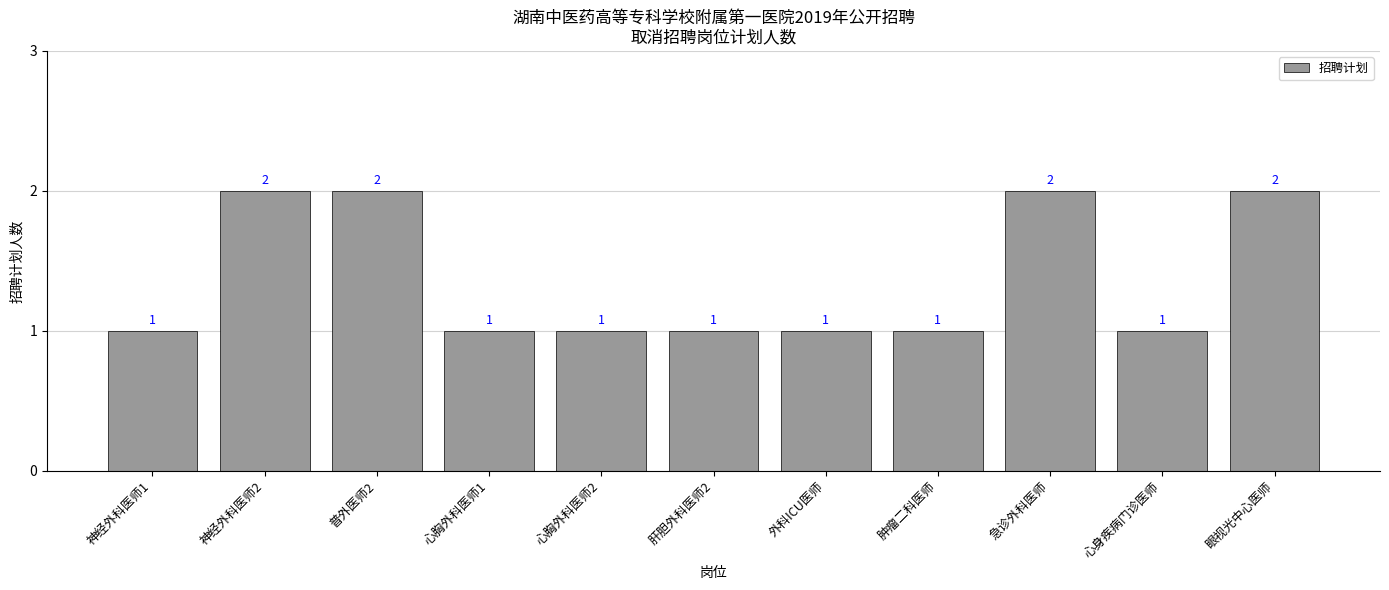

How many values are between 1 and 2?

11